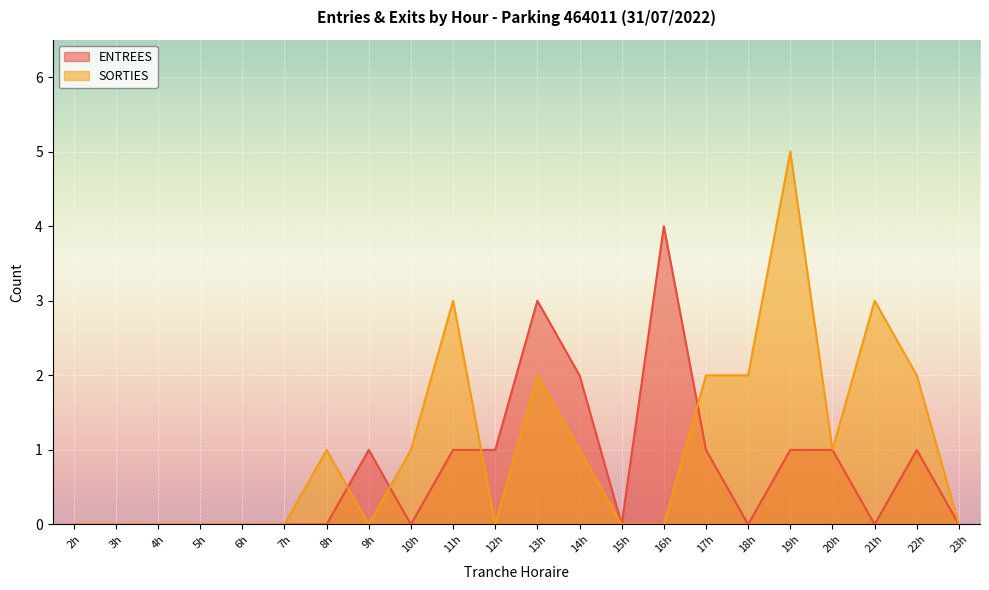

What is the maximum value for ENTREES?

4